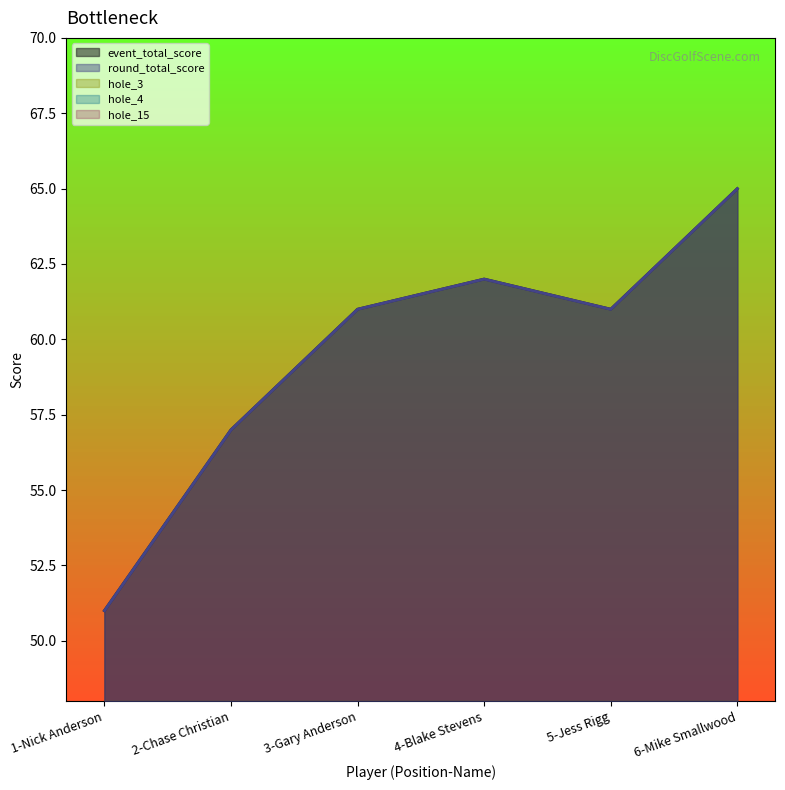

What is the value of the hole_4 point at the 3rd from the left?

4